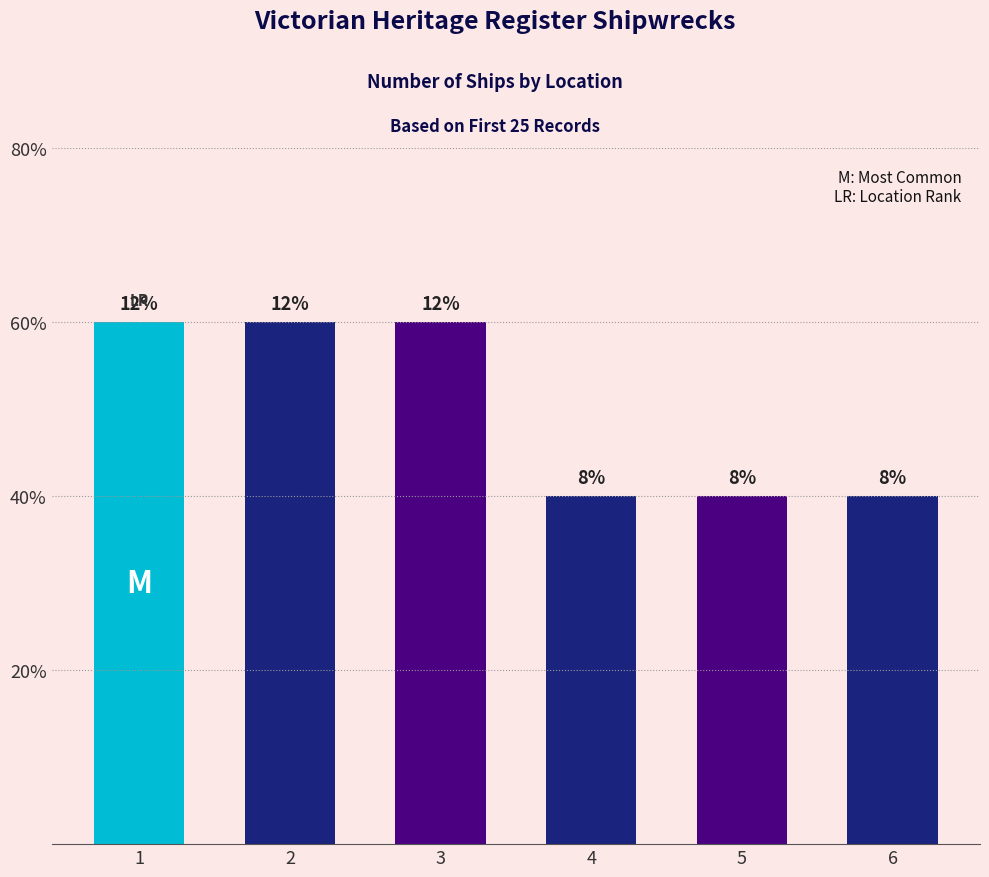

The value at 3 is 5. True or false?

False